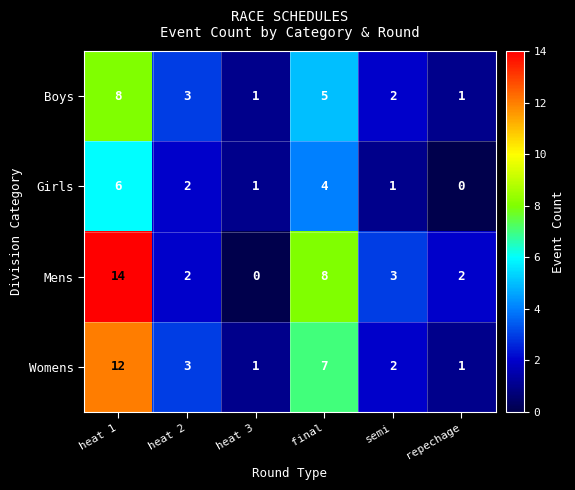

Which series changed the most between heat 3 and final?

Mens